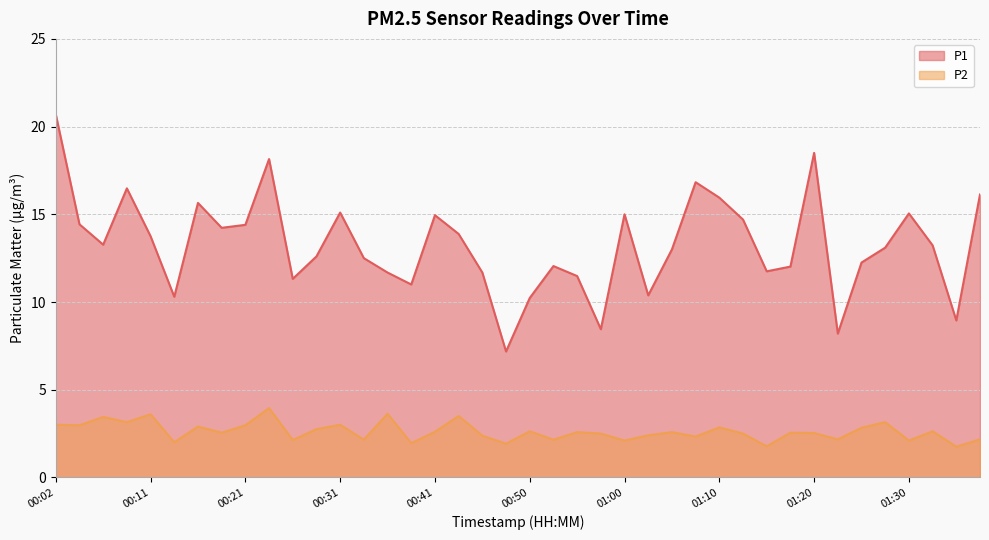

What position from the right is 00:45?

22